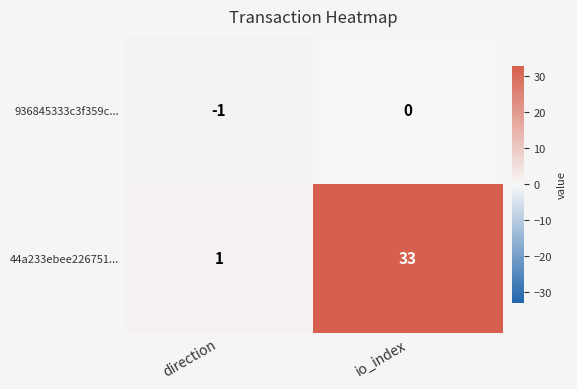

Between direction and io_index, which series saw the biggest shift?

44a233ebee226751...